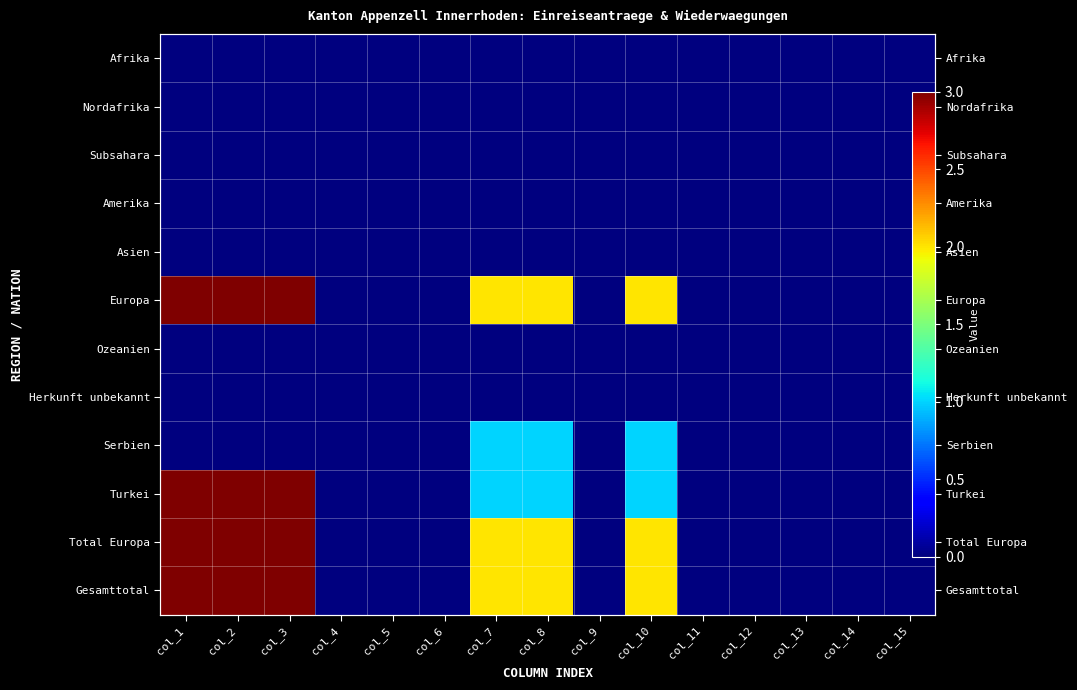

The Total Europa series shows 2 at col_14. True or false?

False